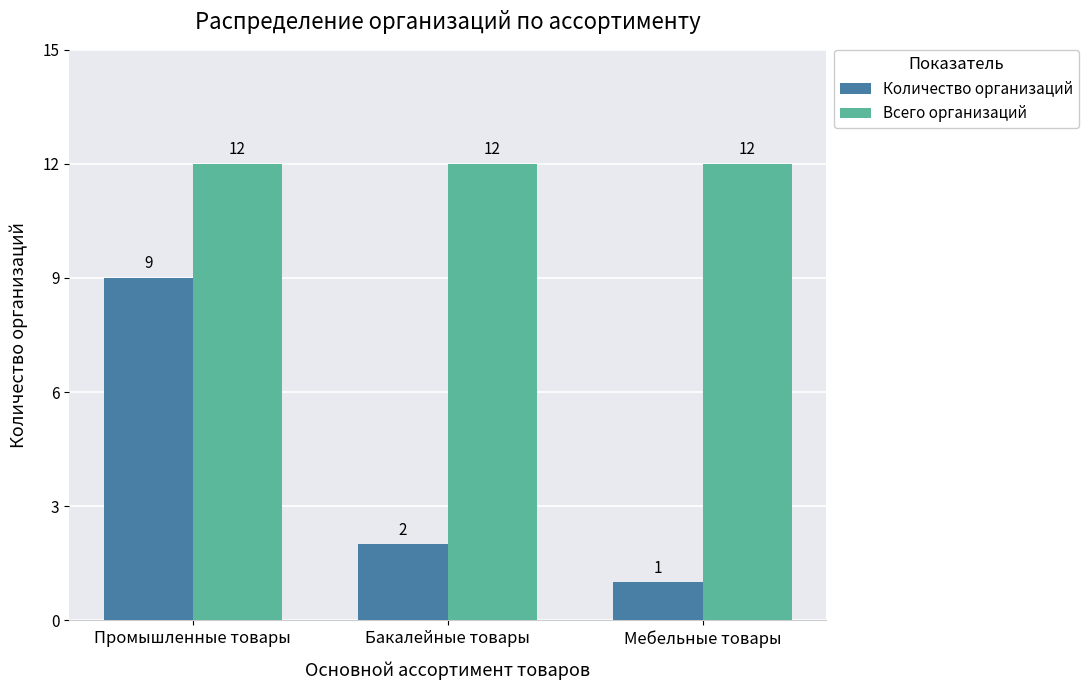

Reading left to right, what are all the values shown in this chart?

Количество организаций: 9	2	1
Всего организаций: 12	12	12